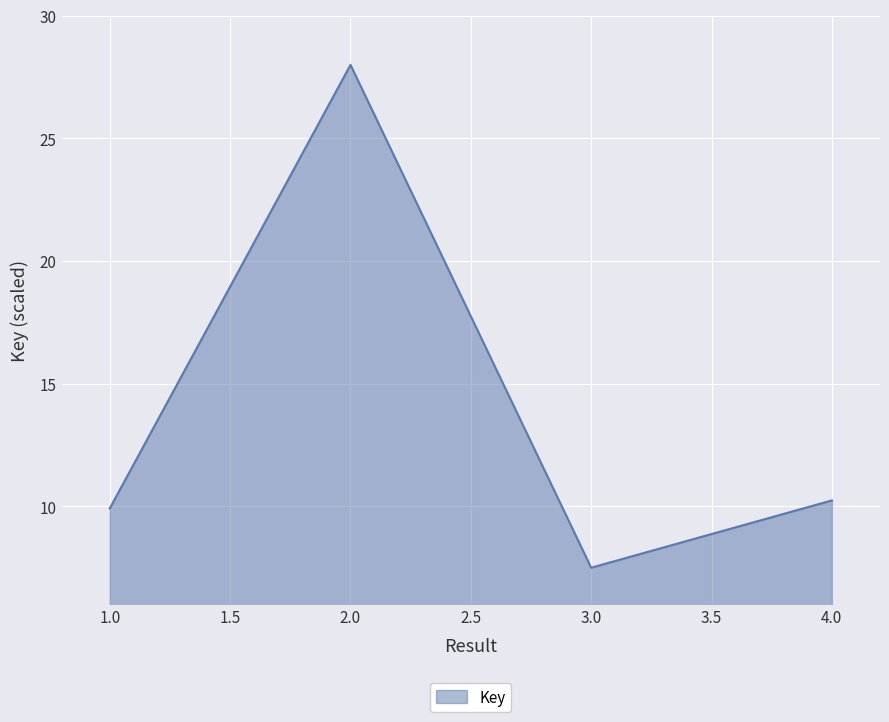

Rank the categories by value from lowest to highest.

3.0, 1.0, 4.0, 2.0